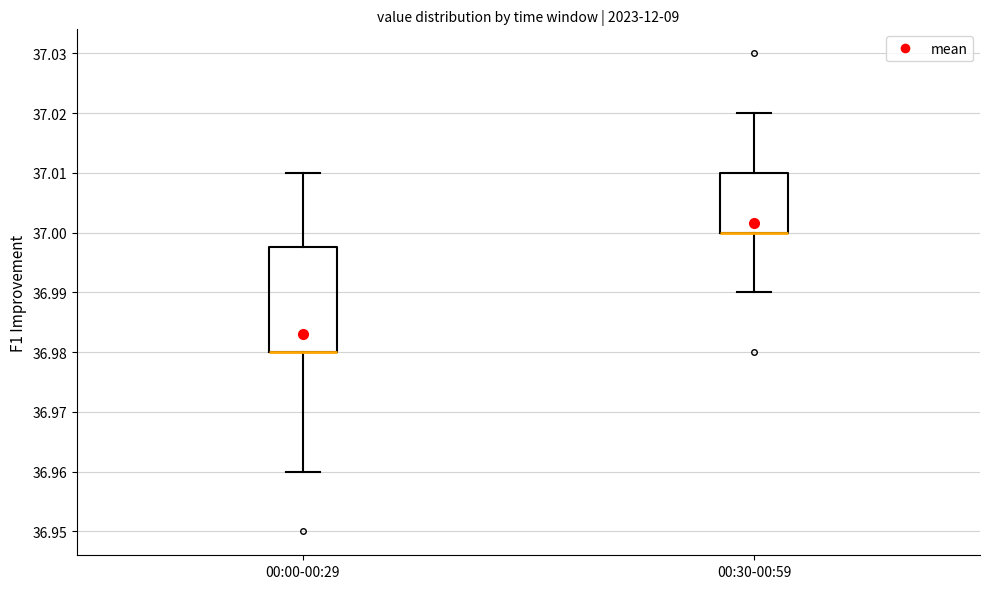

Which box is the tallest, from its lower edge to its upper edge?

00:00-00:29